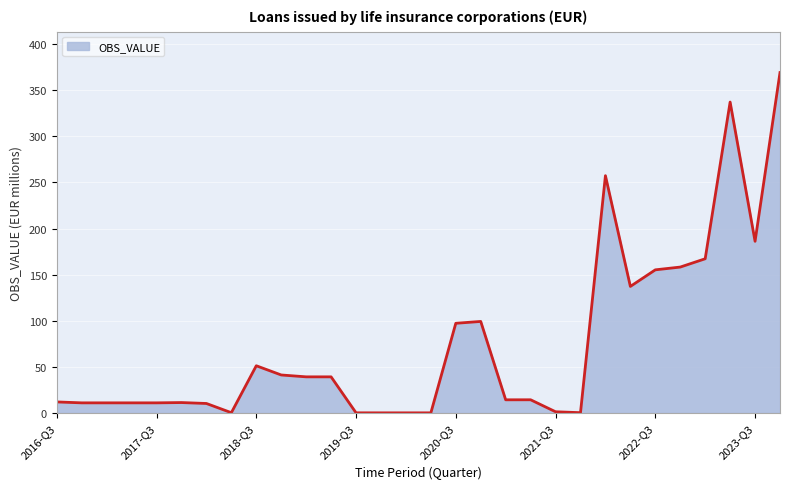

What is the difference between the maximum and minimum values?

369.0